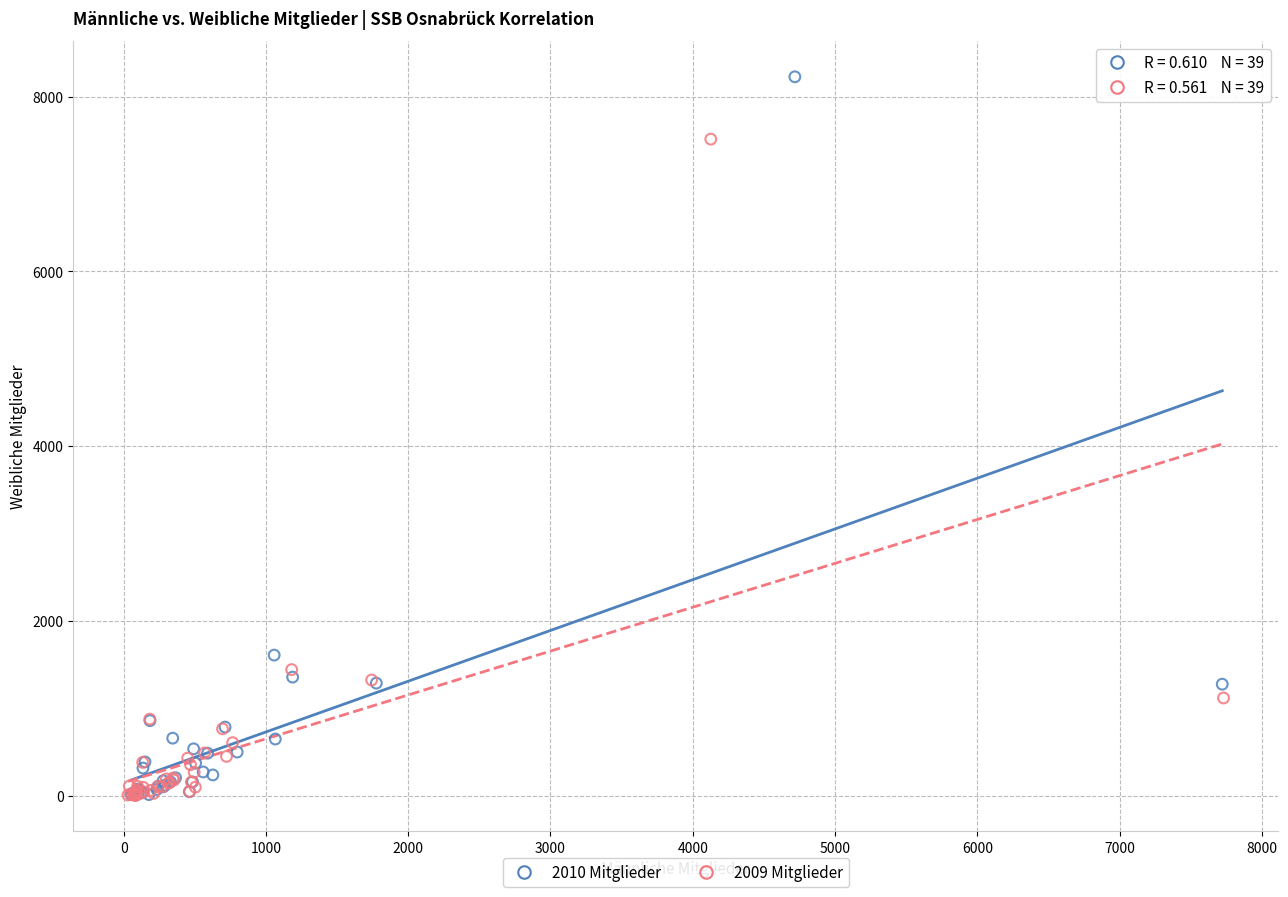

What are all the series names shown in the legend?

2010 Mitglieder, 2009 Mitglieder